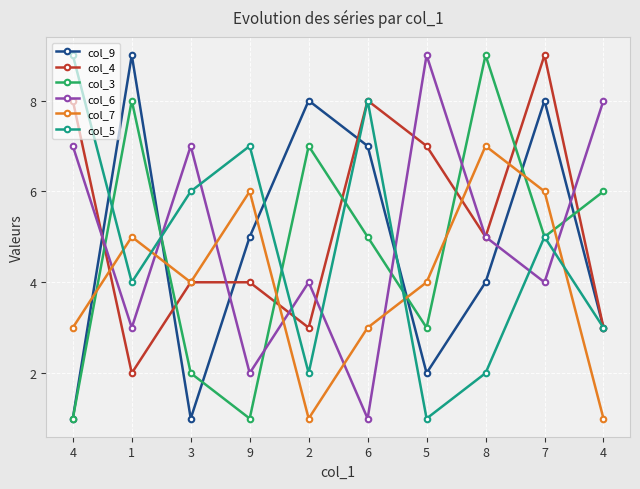

Is this an area chart (filled region under the line)?

No